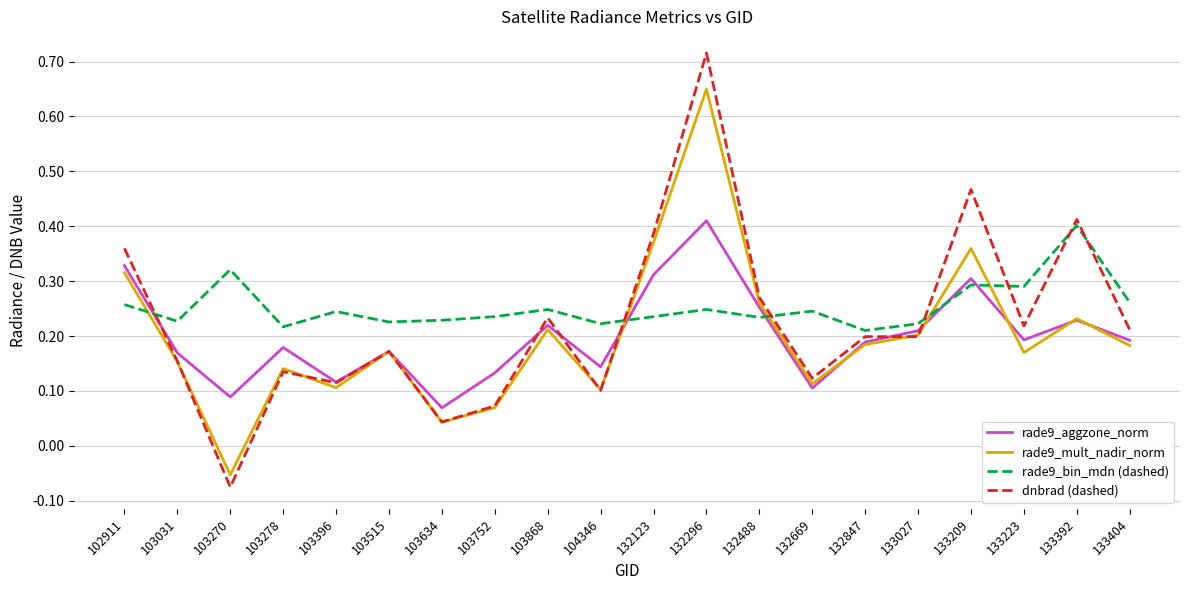

What are all the series names shown in the legend?

rade9_aggzone_norm, rade9_mult_nadir_norm, rade9_bin_mdn (dashed), dnbrad (dashed)